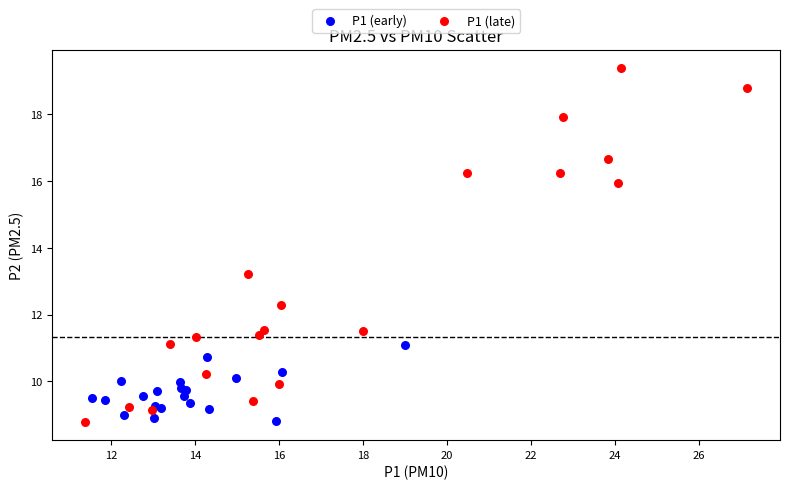

Which series has the widest spread of Y values?

P1 (late)